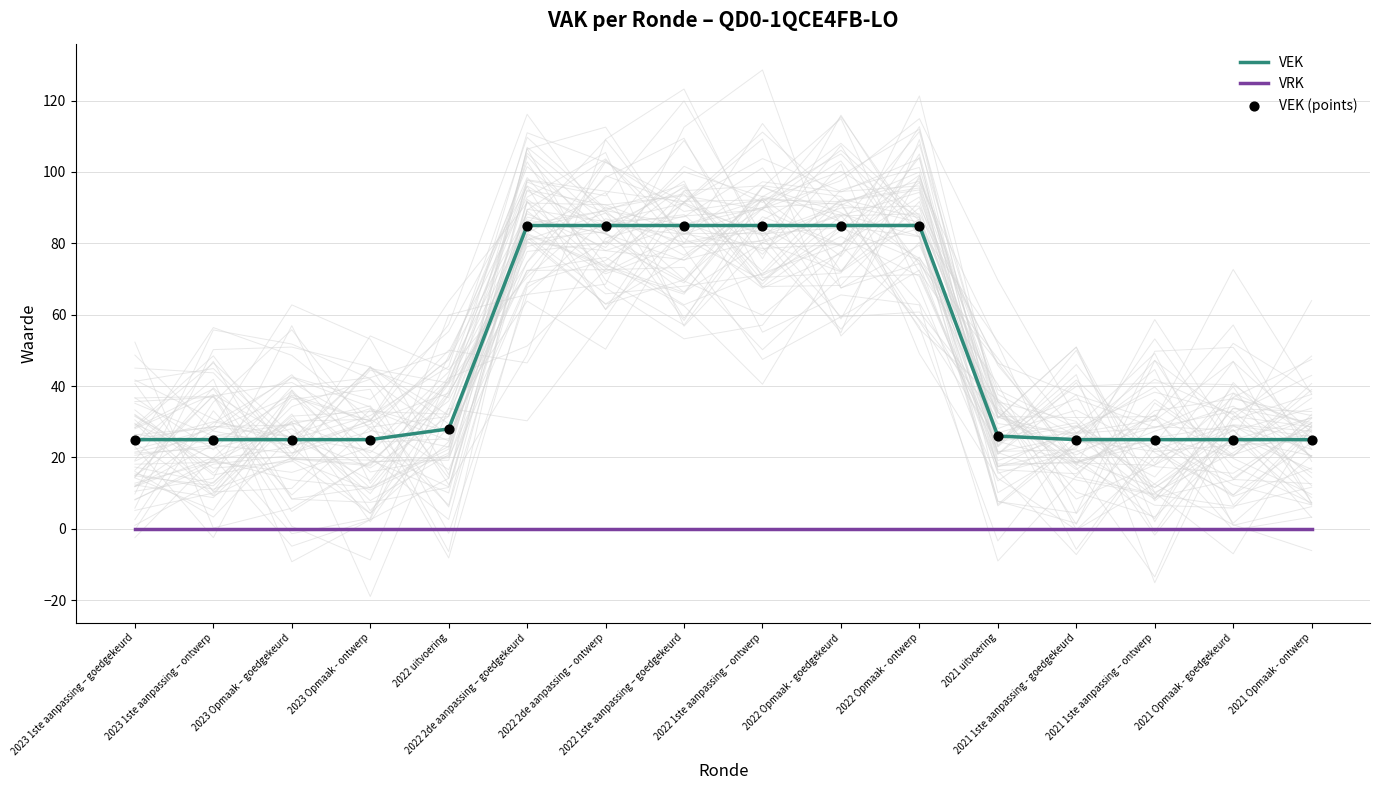

Which series has the largest Y range (max minus min)?

VEK